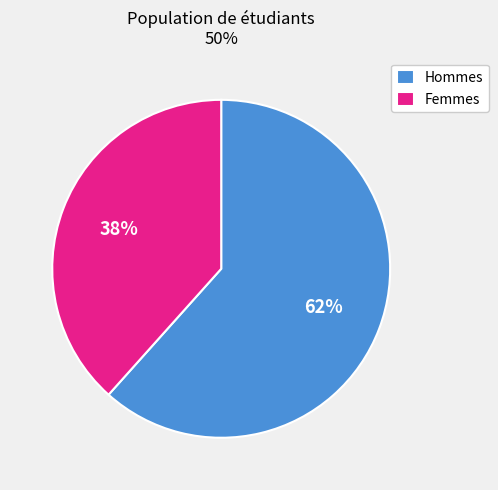

Does any single category account for the majority?

Yes